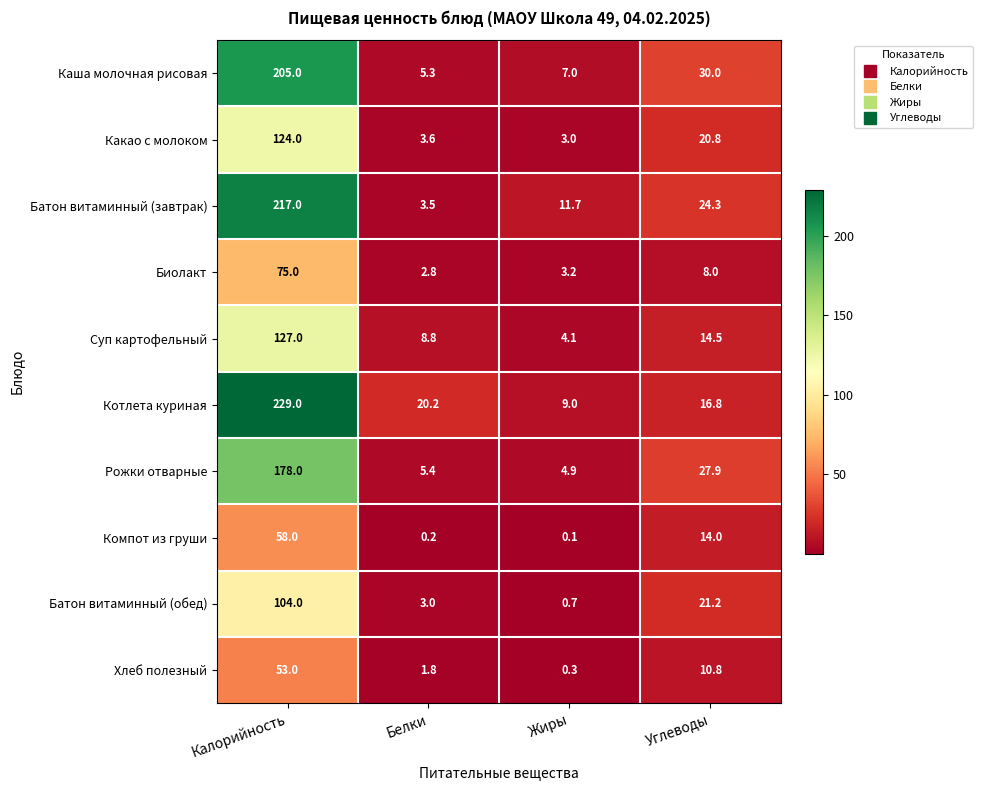

What is the maximum value shown in the chart?

229.0